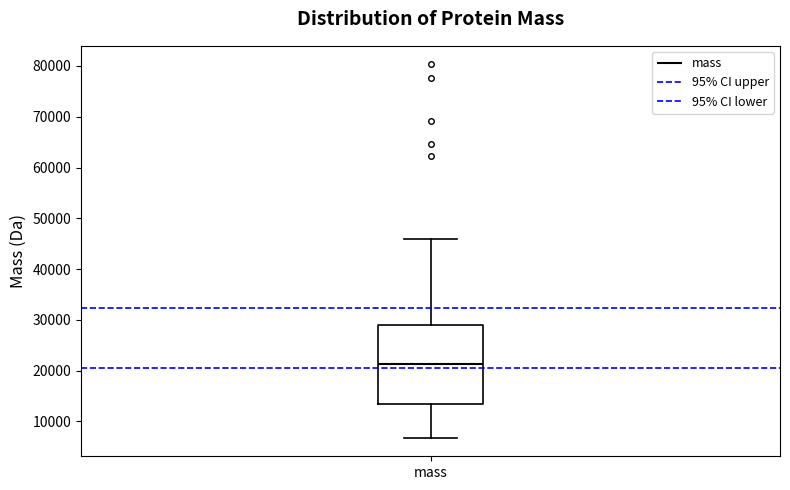

Read this box plot against the y-axis: the position of the median line, the range covered by the box, and the ends of both whiskers. The values are not printed on the chart, so give them approximately, as read against the axis.

median 21000, box 13000 to 29000, whiskers 7000 to 46000